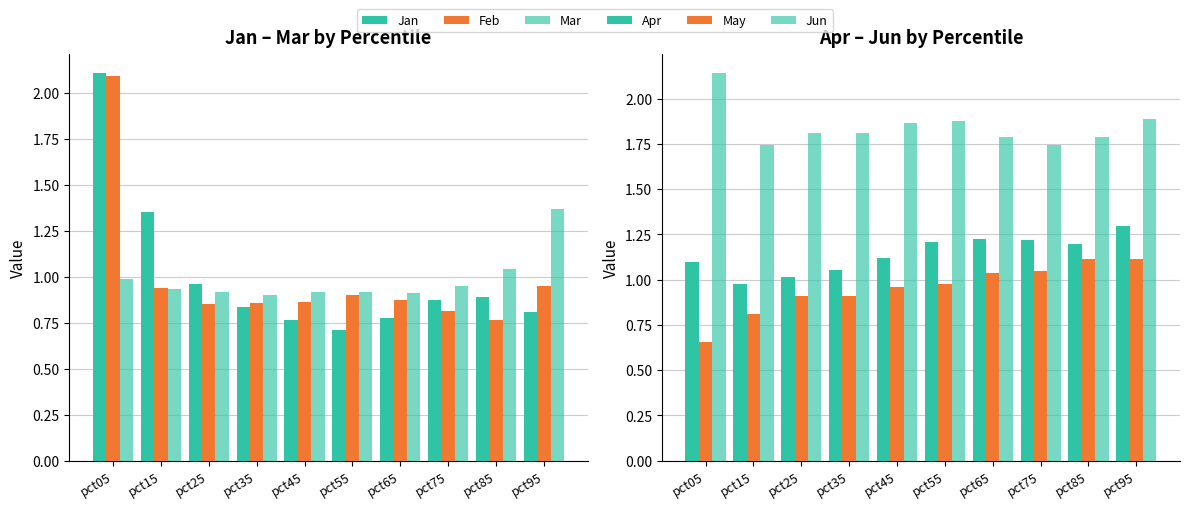

How many categories are shown in the chart?

10